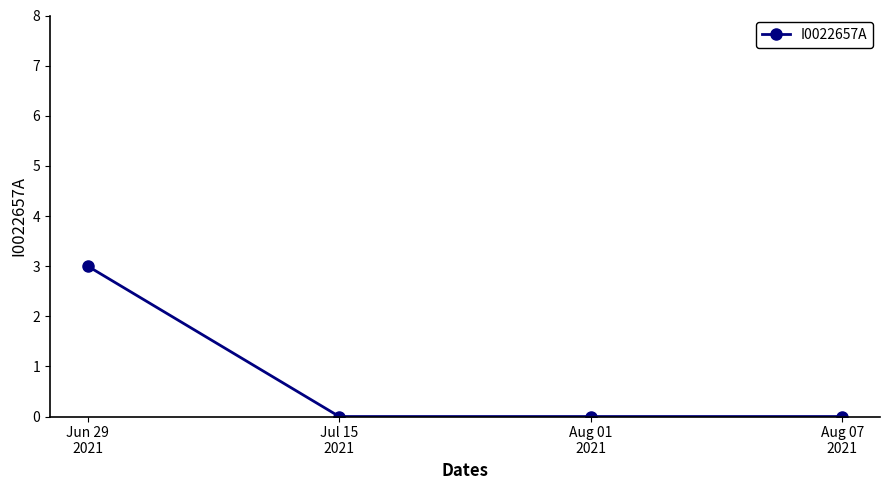

Reading left to right, extract all data points from this chart.

Jun 29
2021=3	Jul 15
2021=0	Aug 01
2021=0	Aug 07
2021=0